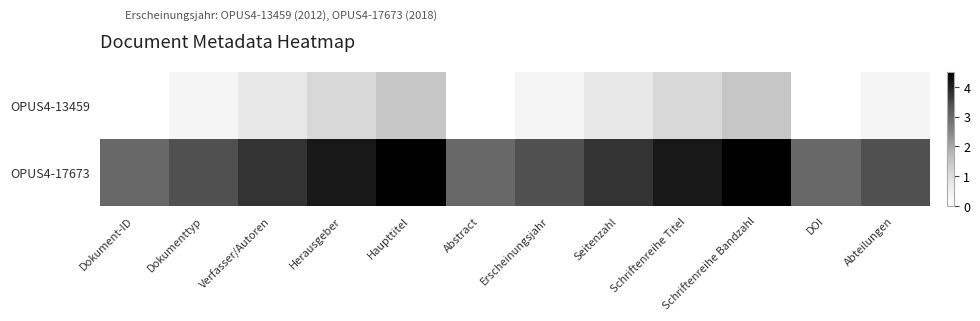

What is the maximum value shown in the chart?

4.5